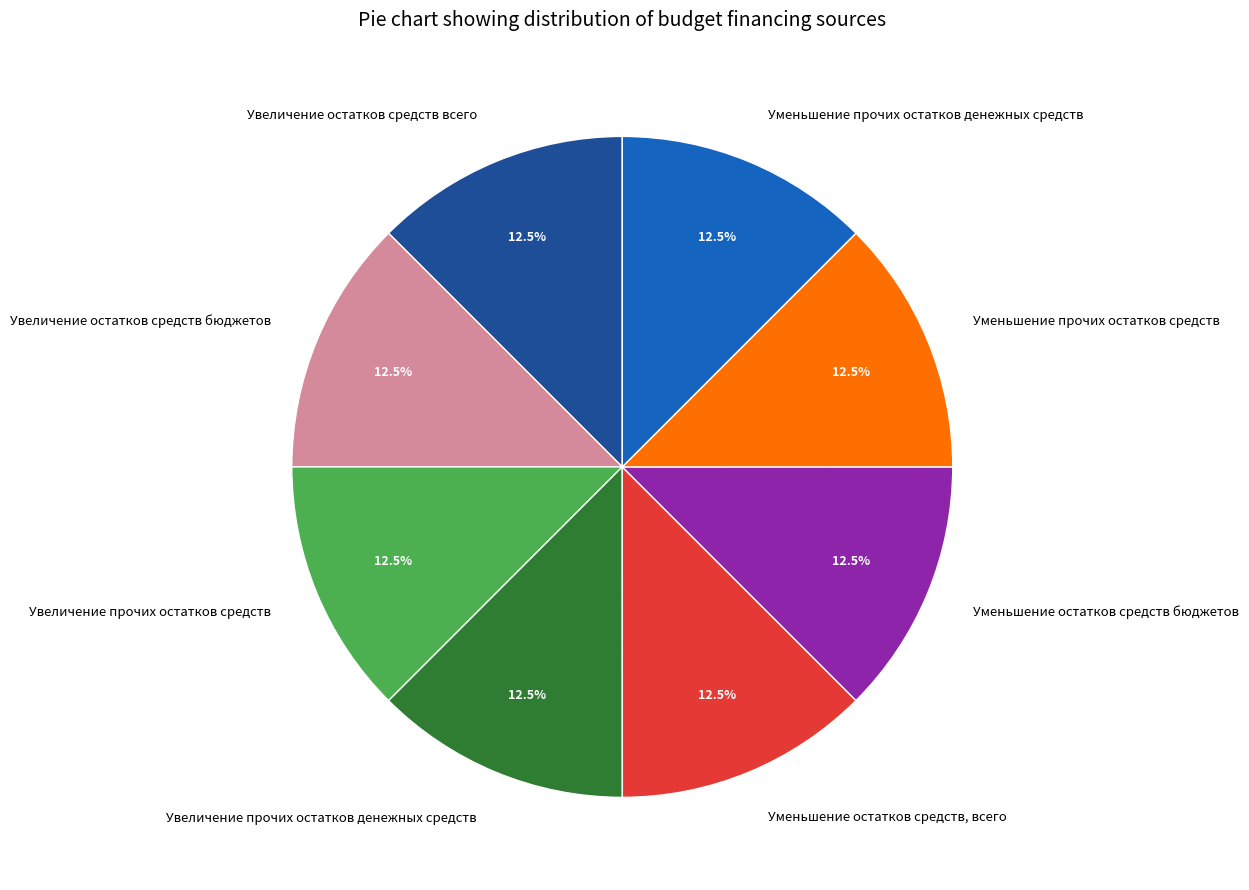

Is the sum of Увеличение остатков средств всего and Увеличение остатков средств бюджетов greater than half?

No